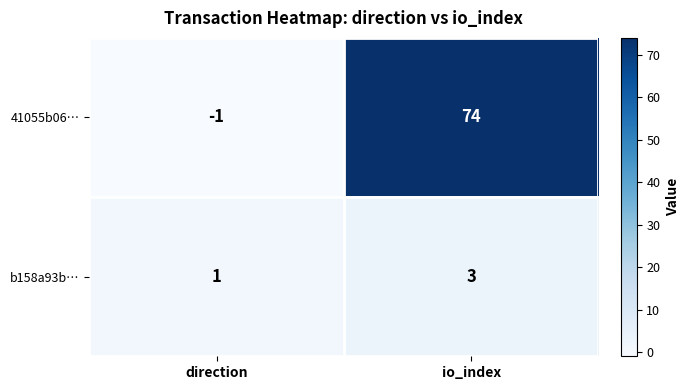

What is the difference between the highest and lowest values at io_index?

71